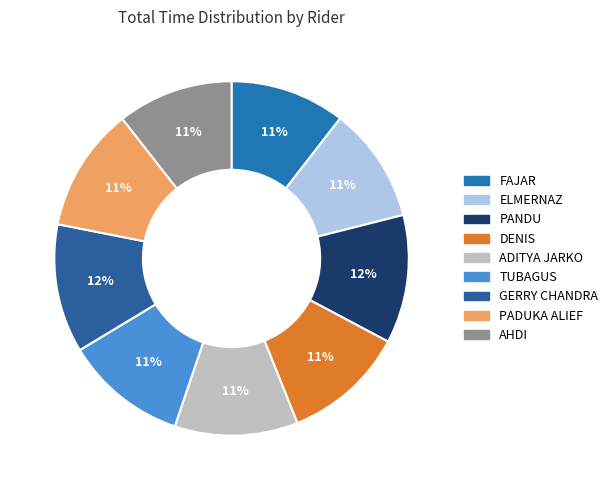

Is there any slice that represents more than half of the pie?

No